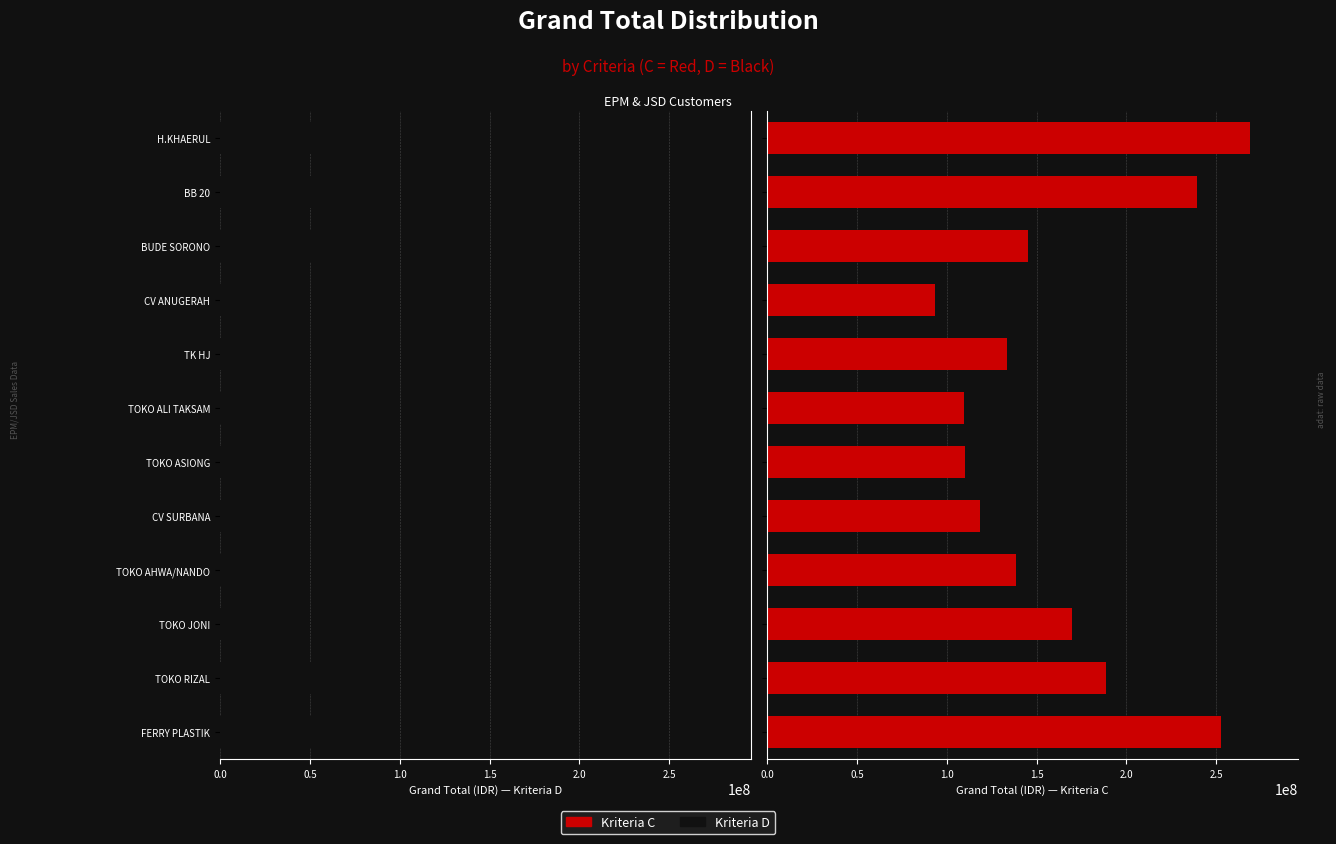

Which series has the largest total across all categories?

C (Kriteria C)